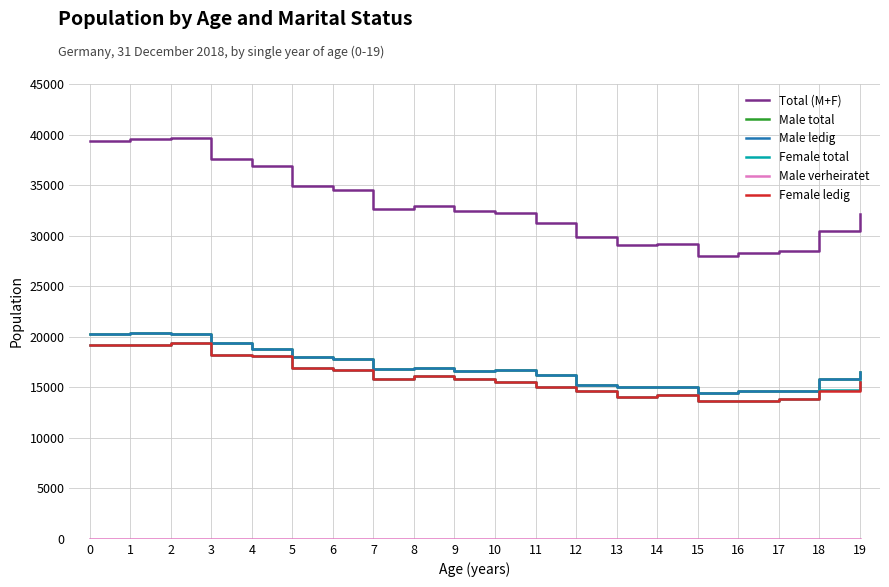

The value of Female ledig at 5 is 24320. True or false?

False